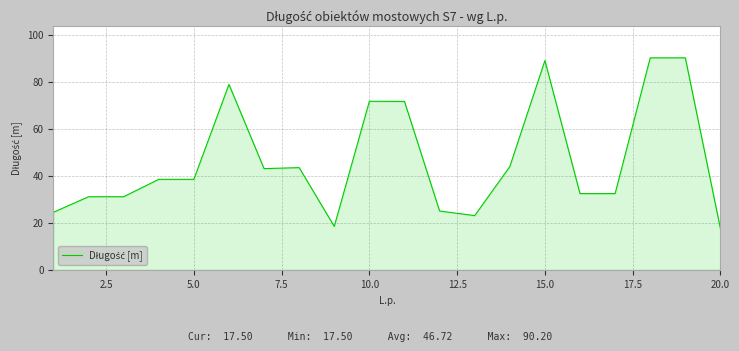

What is the difference between the maximum and minimum values?

72.7